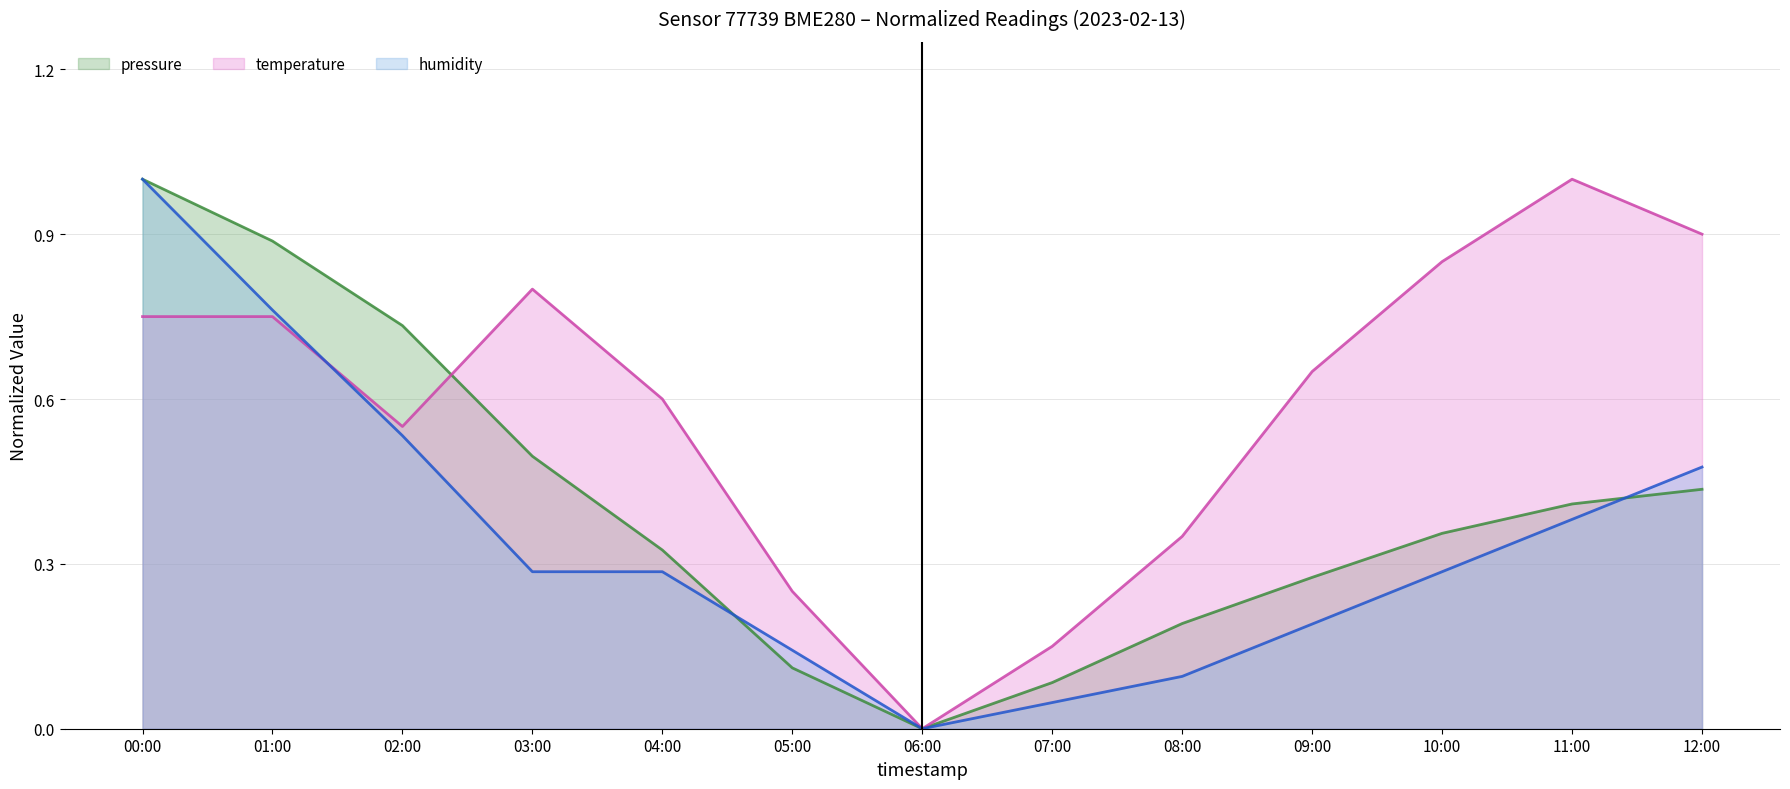

What is the sum of the humidity values at 08:00 and 01:00?

0.9